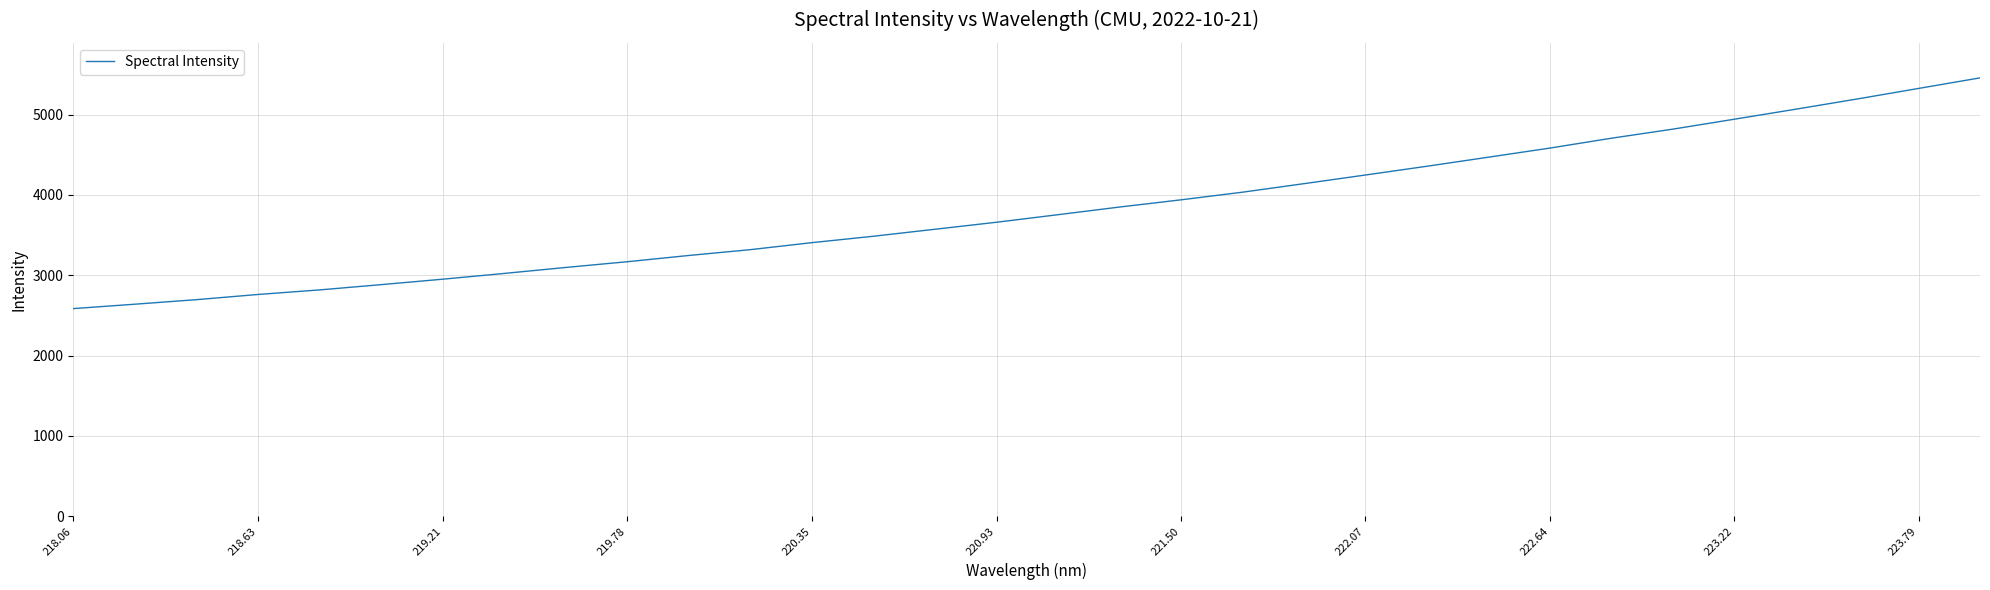

What is the difference between the maximum and minimum values?

2872.8